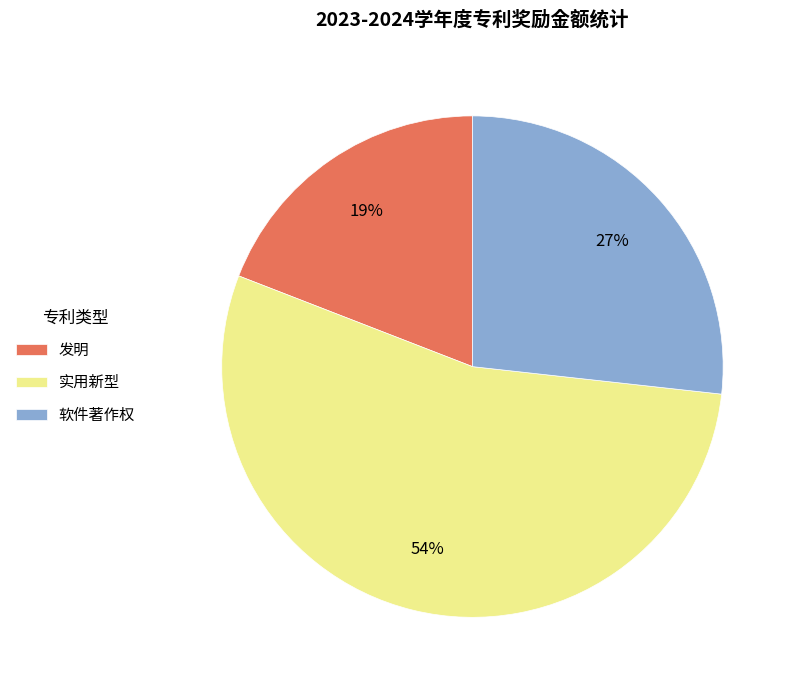

To the nearest percent, what is the average slice percentage?

33%